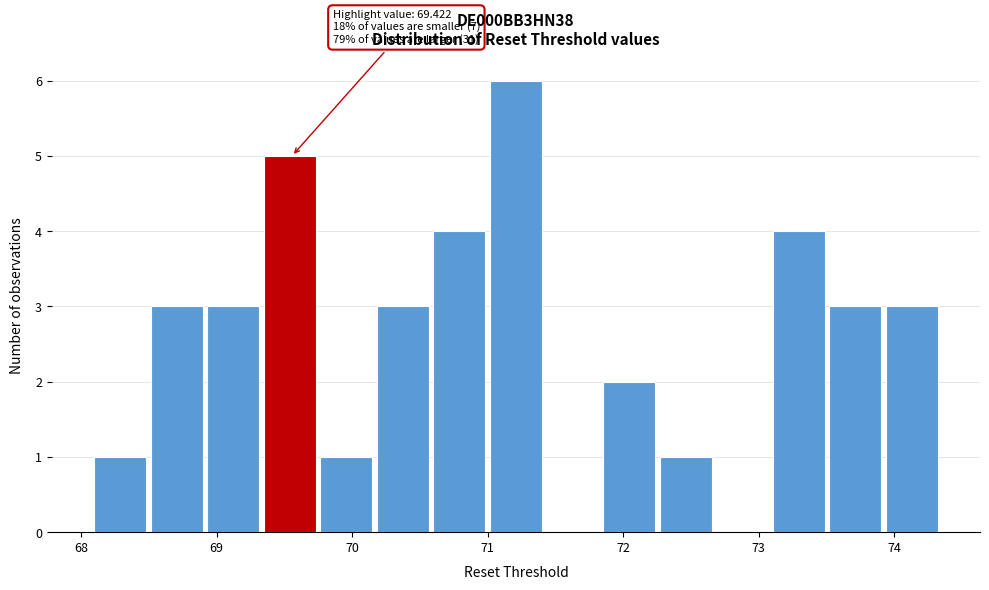

Over which range of the x-axis is the bar tallest?

71.0 to 71.4